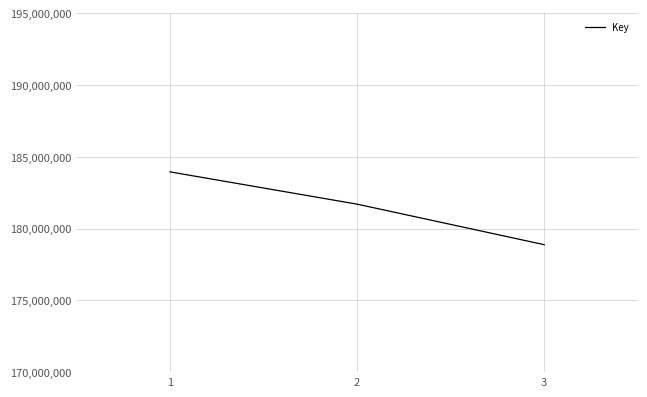

Which label corresponds to the largest value in the chart?

1